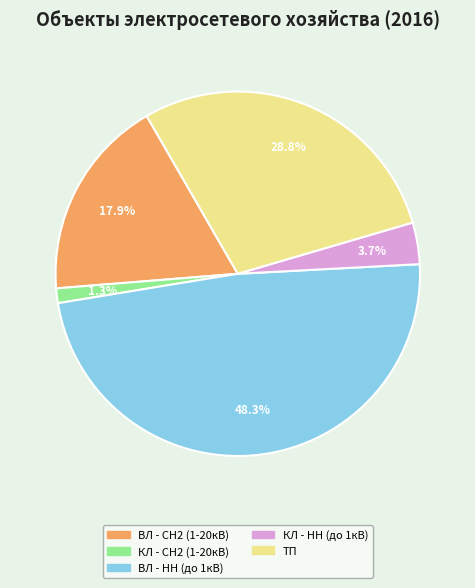

The ТП slice represents 16% of the pie. True or false?

False